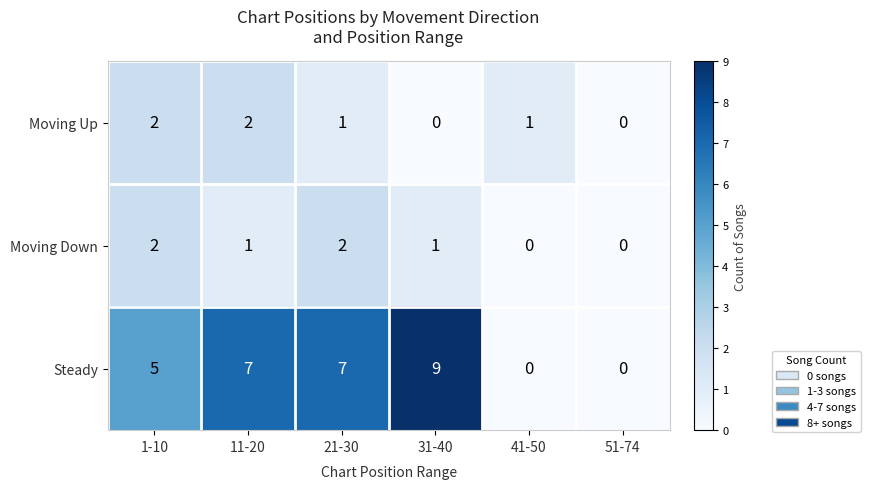

What is the maximum value shown in the chart?

9